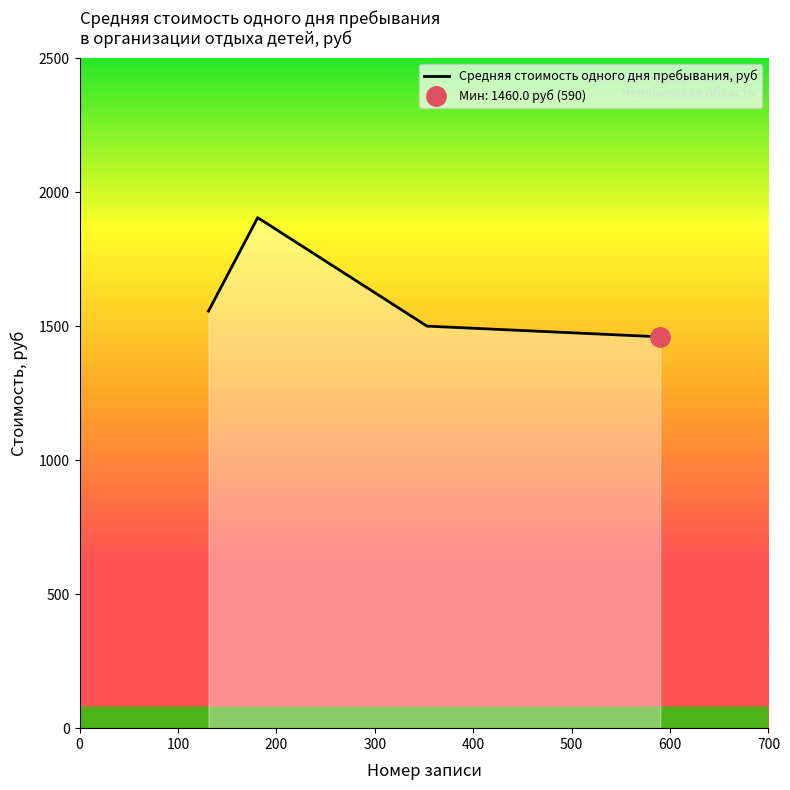

What is the difference between the second highest and second lowest values?

56.0